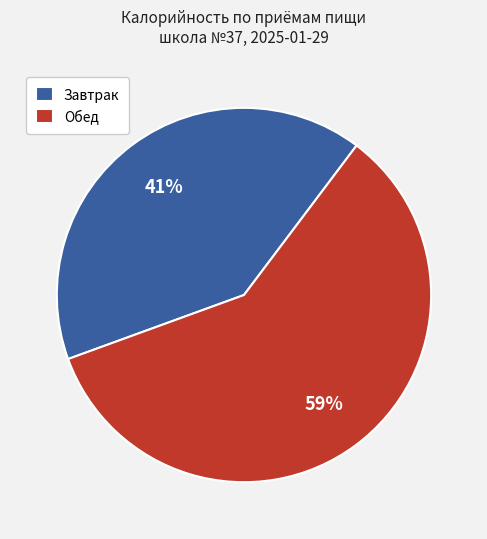

Which has a higher value, Завтрак or Обед?

Обед